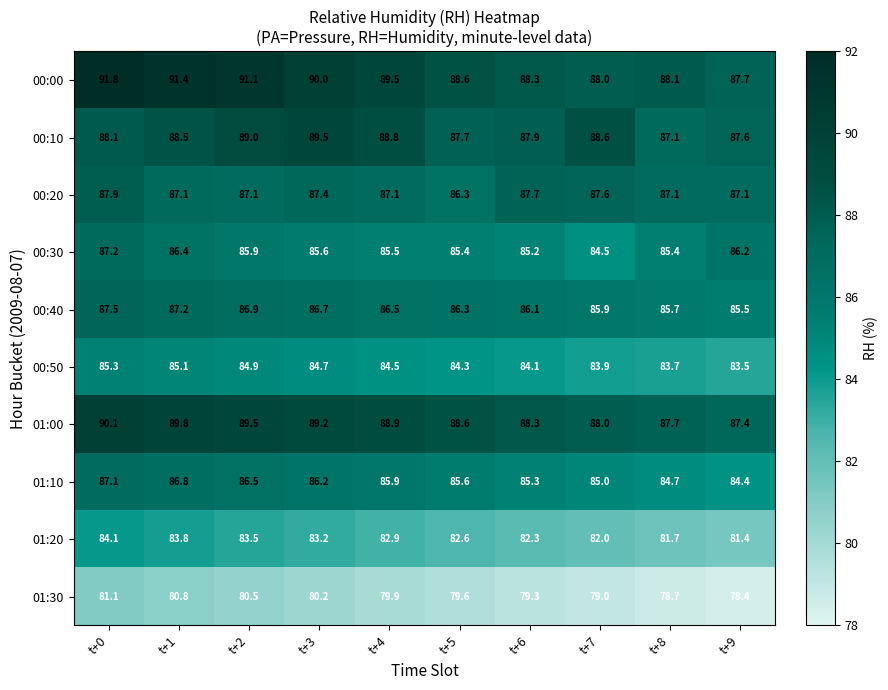

What is the difference between the second highest and minimum values in the 00:10 series?

1.9